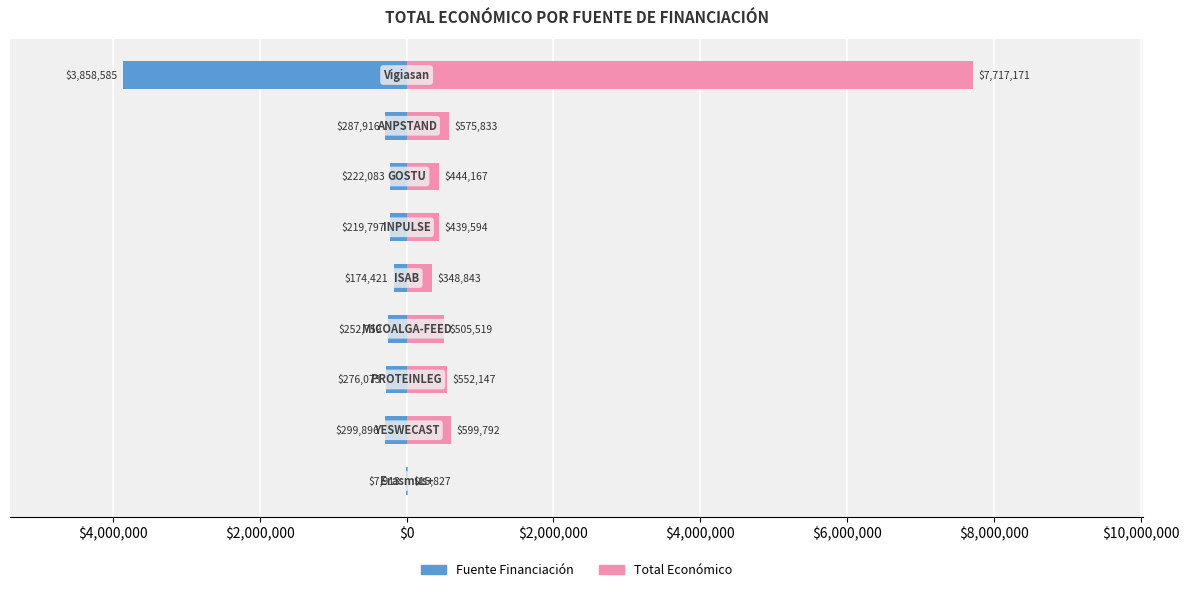

Is the value of Total Económico at $2,000,000 greater than the value of Fuente Financiación at $6,000,000?

Yes